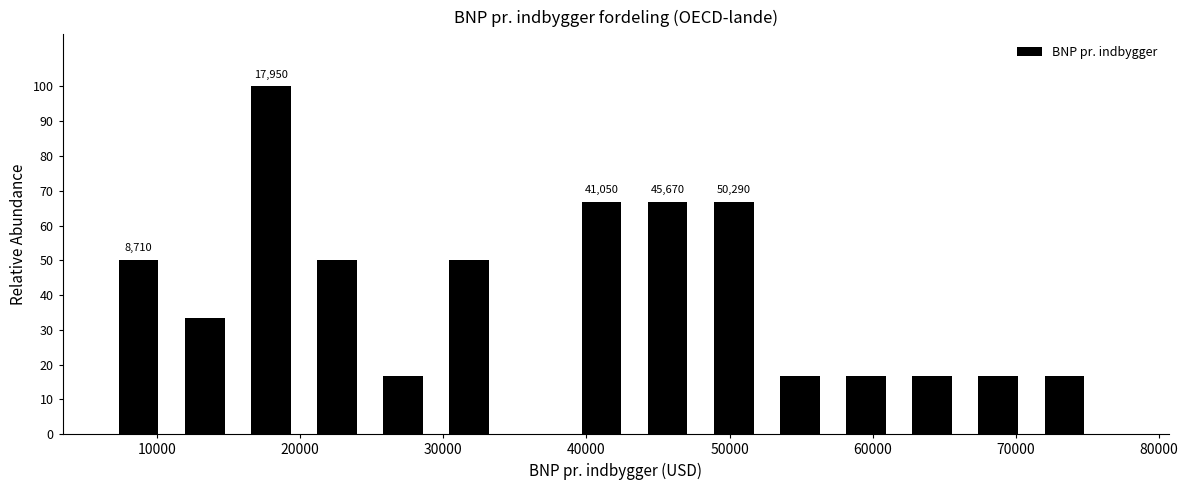

Which range on the x-axis has the tallest bar?

16000 to 20000